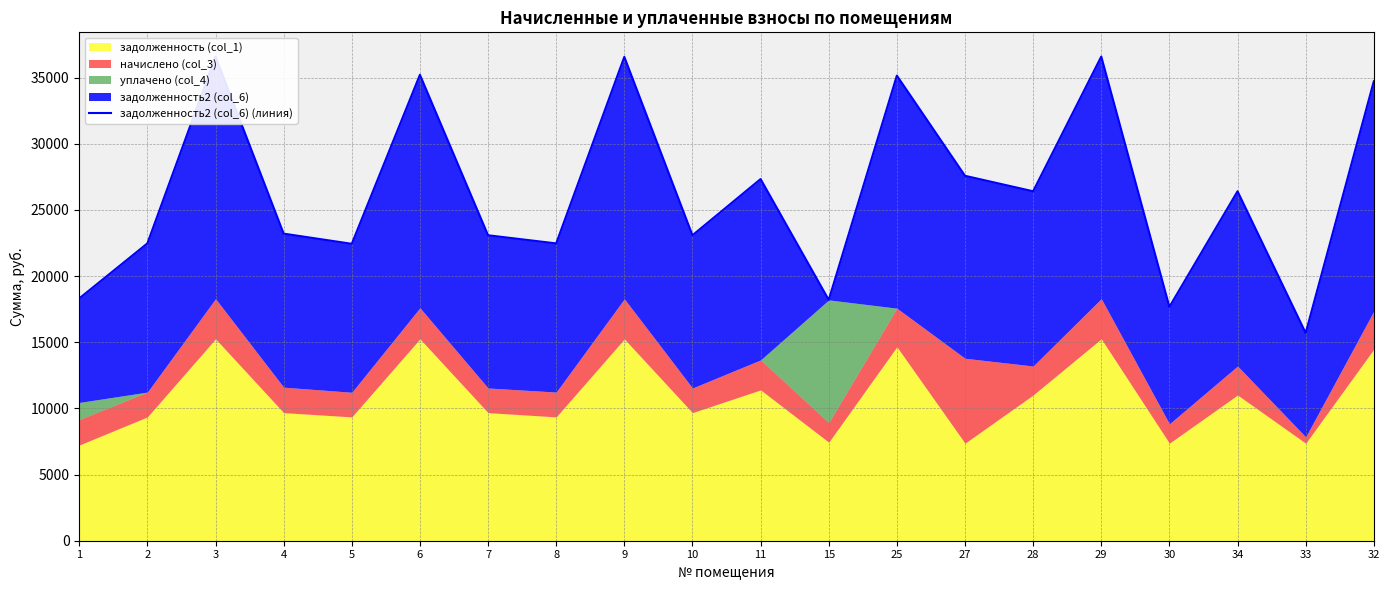

Reading left to right, transcribe all the data shown in this chart.

18314.4	22471.7	36588.7	23210.4	22440.8	35215.7	23087.3	22471.7	36570.2	23087.3	27335.3	18202.6	35154.2	27581.6	26411.8	36595.1	17675.3	26411.8	15699.4	34723.3